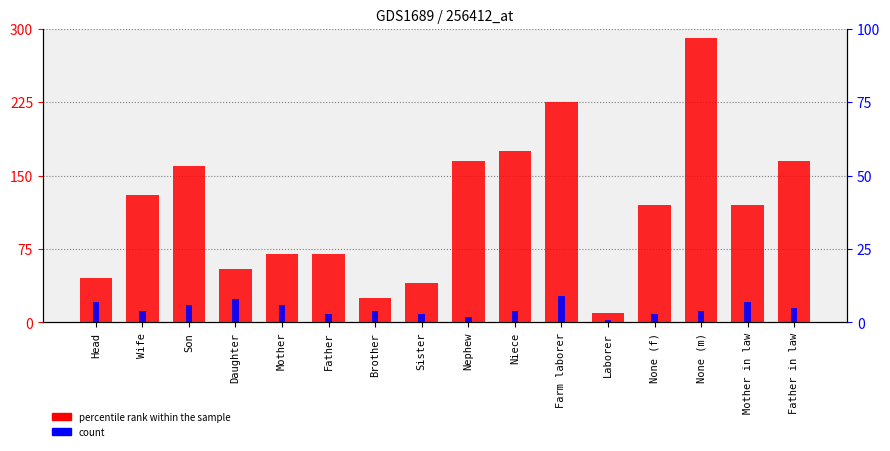

At which label does percentile rank within the sample first exceed 120?

Wife